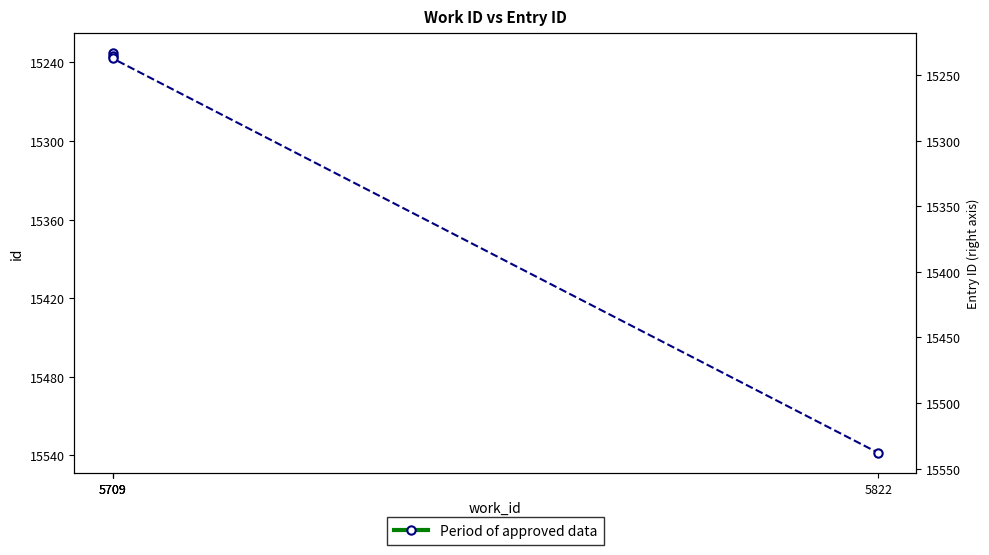

How many lines are shown in the chart?

1